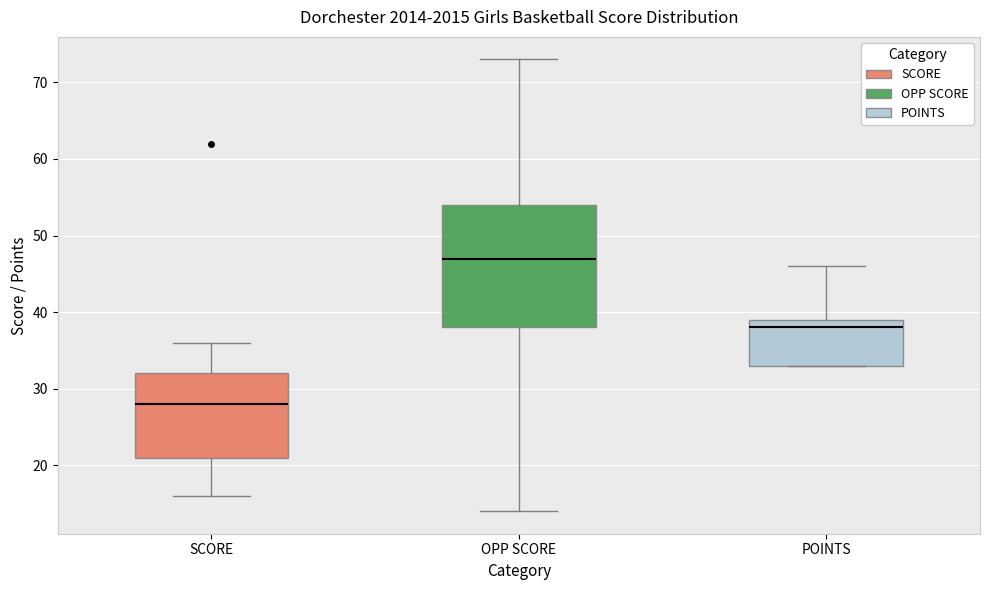

Reading left to right, transcribe this box plot: for each box, give where its median line is, the range the box spans, and where its two whiskers end, as read against the y-axis. The values are not printed on the chart, so give them approximately, as read against the axis.

SCORE: median 28, box 21 to 32, whiskers 16 to 36
OPP SCORE: median 47, box 38 to 54, whiskers 14 to 73
POINTS: median 38, box 33 to 39, whiskers 33 to 46